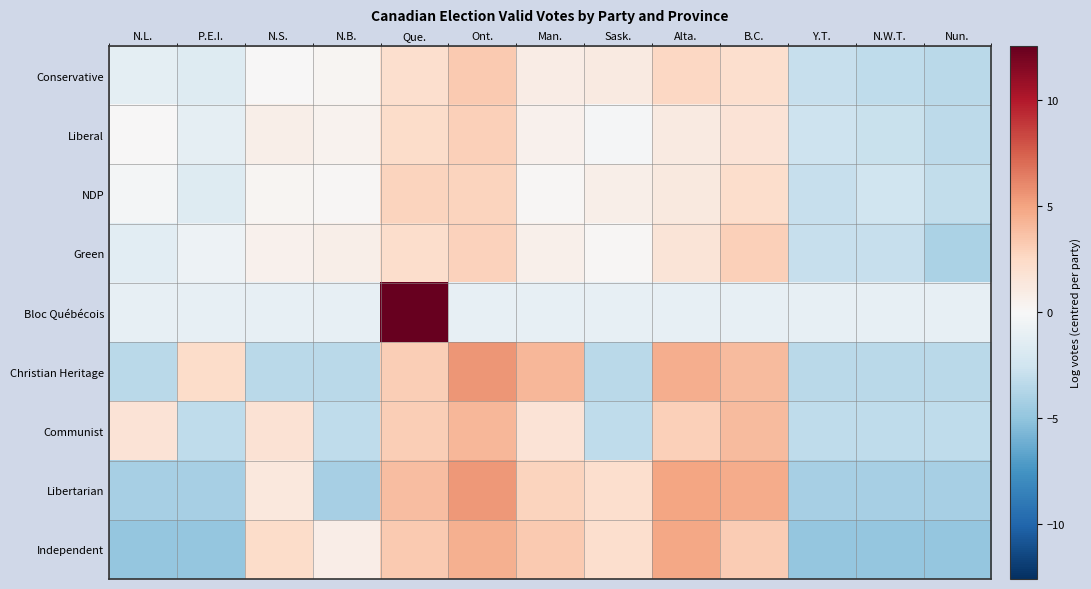

Which has a higher value, Y.T. or N.W.T.?

Y.T.